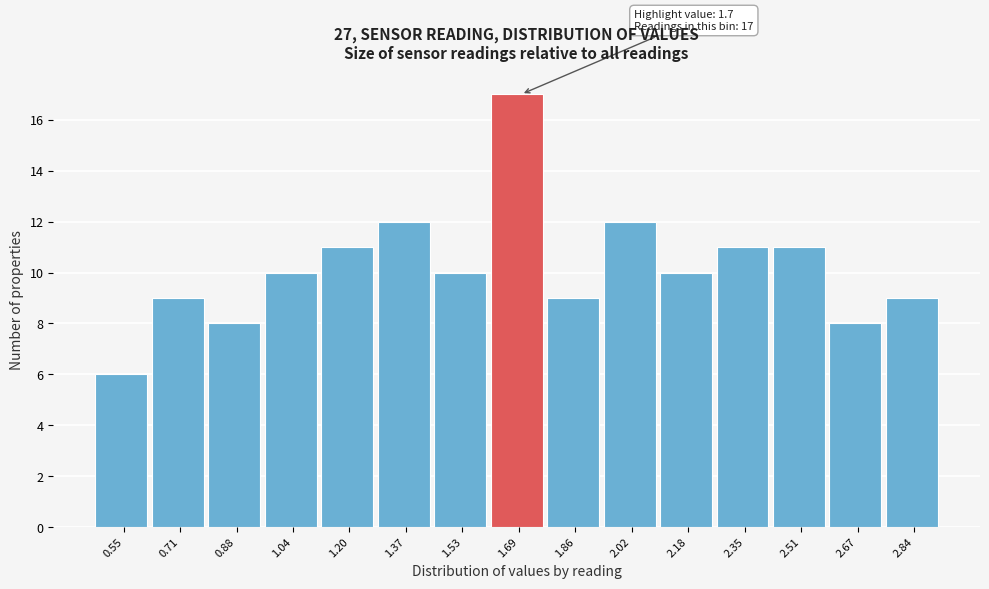

Reading left to right, extract all data points from this chart.

6	9	8	10	11	12	10	17	9	12	10	11	11	8	9